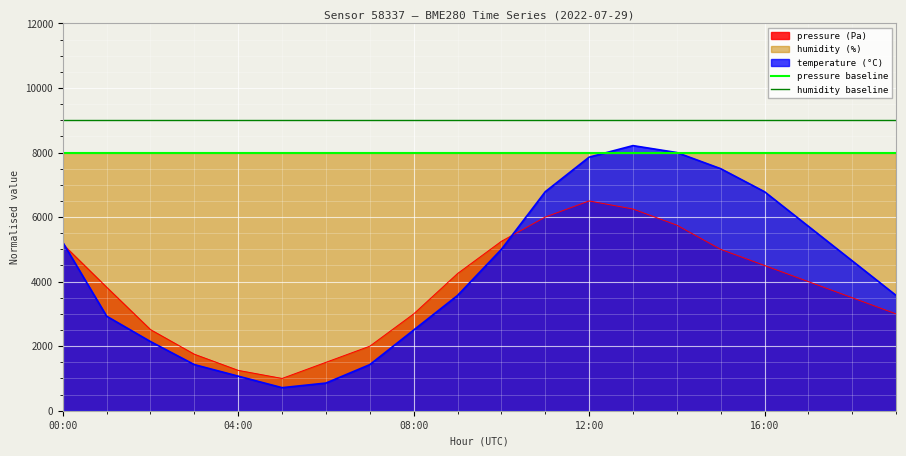

What is the lowest value of the pressure (Pa) series?

1000.0